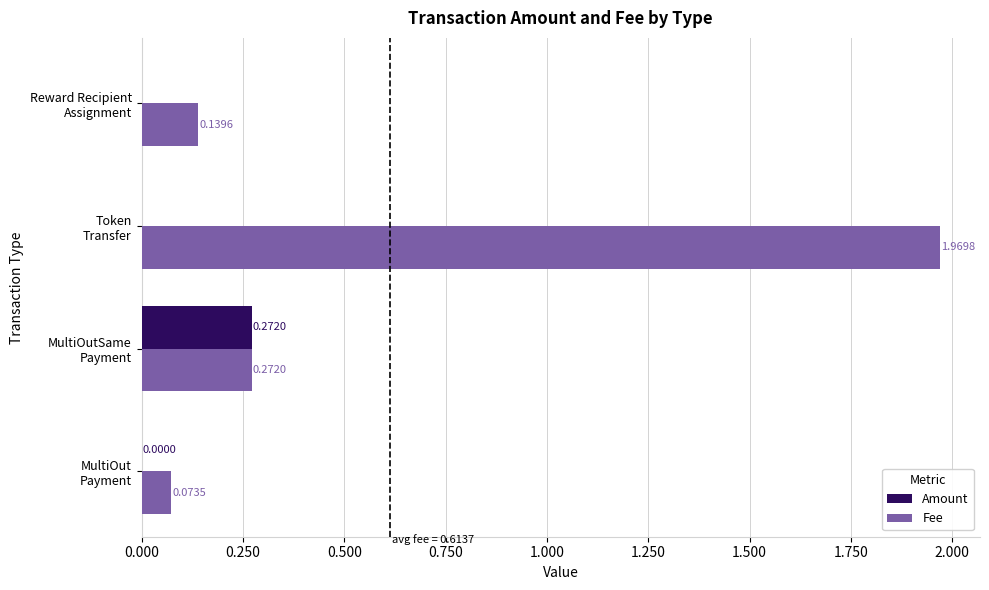

Which series has the largest total across all categories?

Fee